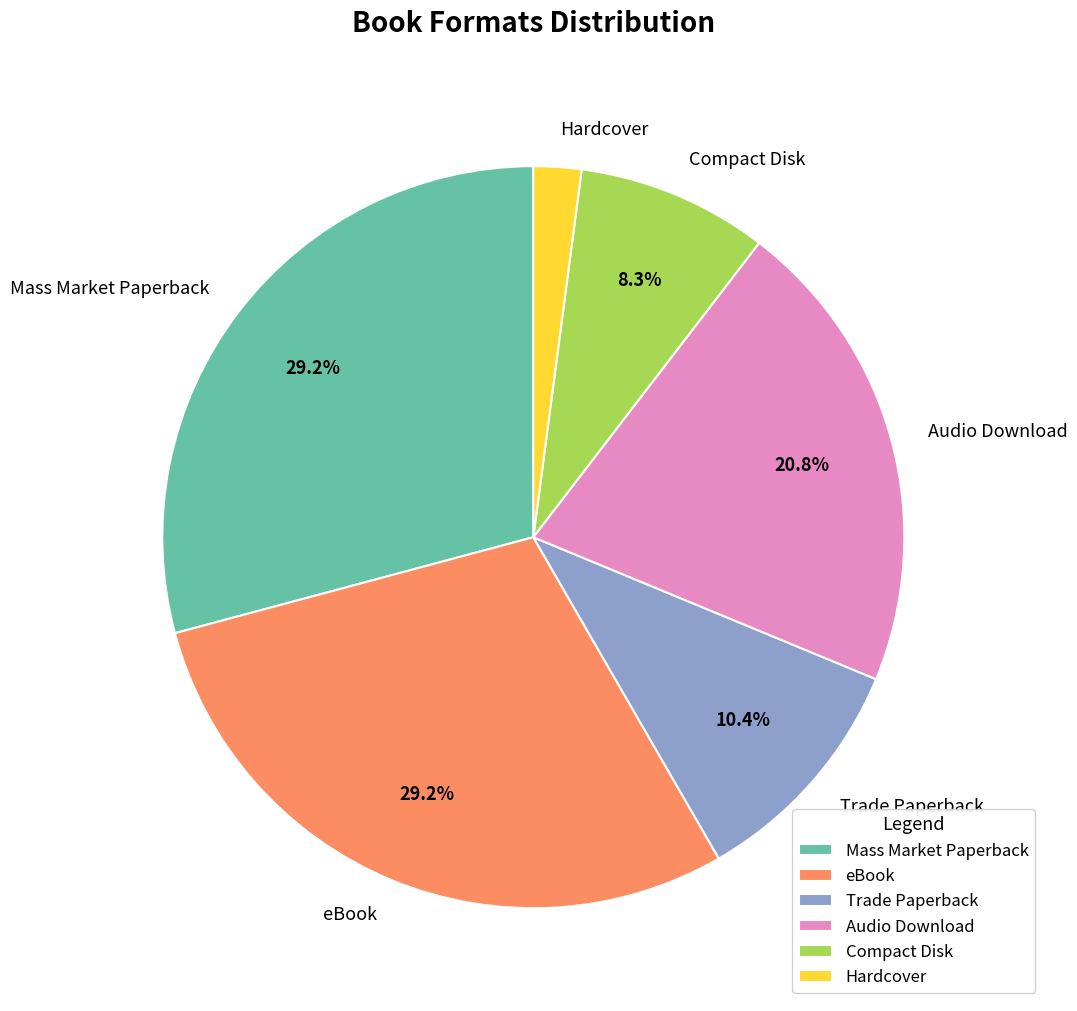

How much of the chart is everything except Audio Download?

79.2%